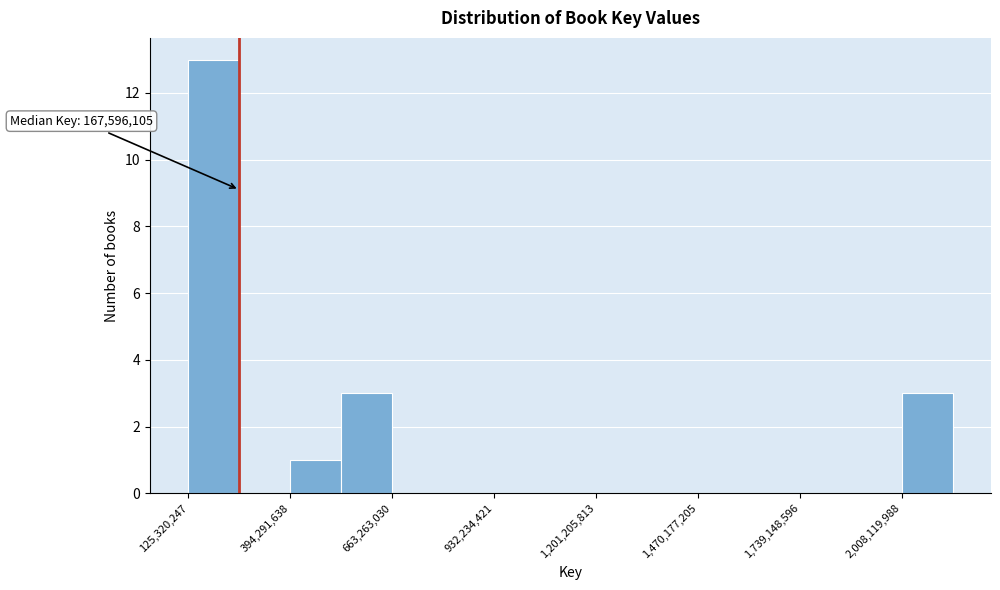

Read against the x-axis, roughly where is the centre of the tallest bar?

200000000